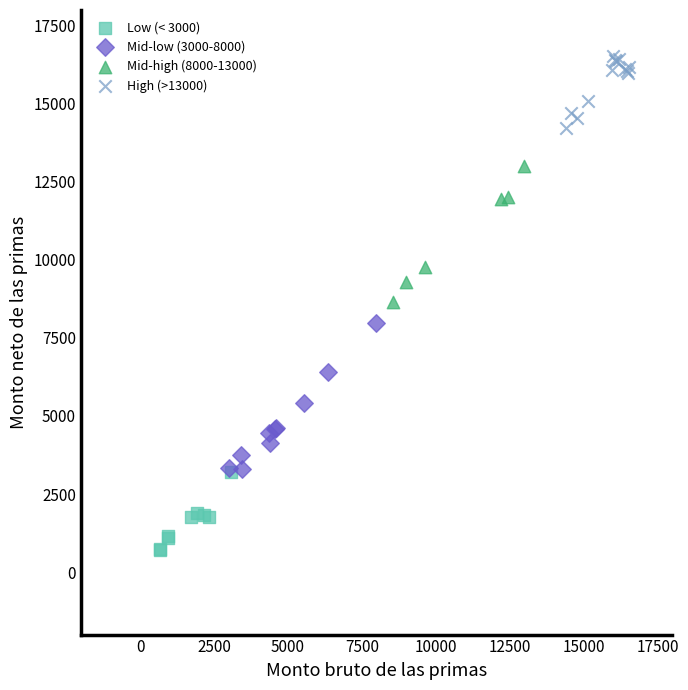

What are all the series names shown in the legend?

Low (< 3000), Mid-low (3000-8000), Mid-high (8000-13000), High (>13000)